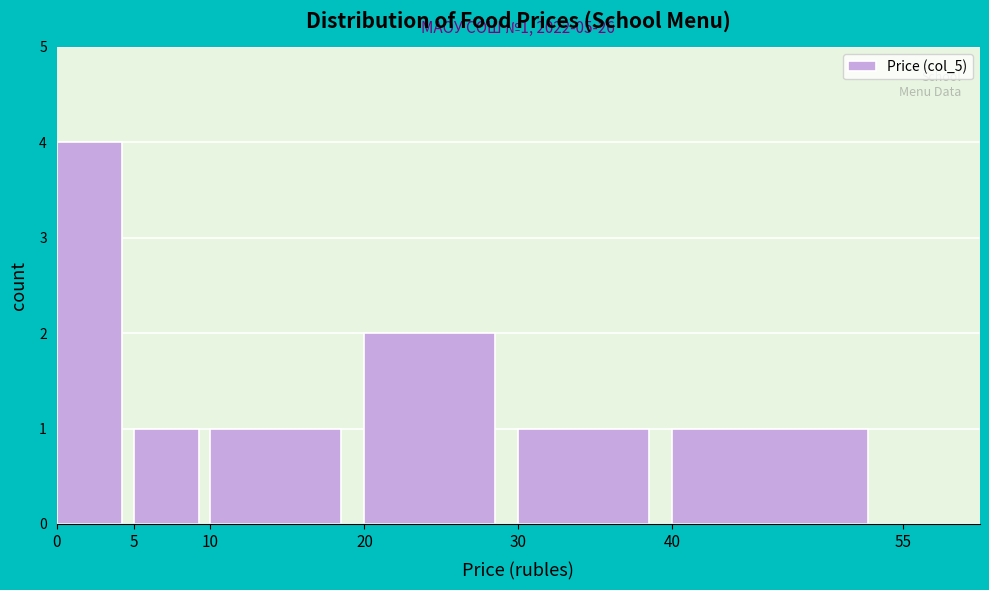

Which range on the x-axis has the tallest bar?

0 to 5